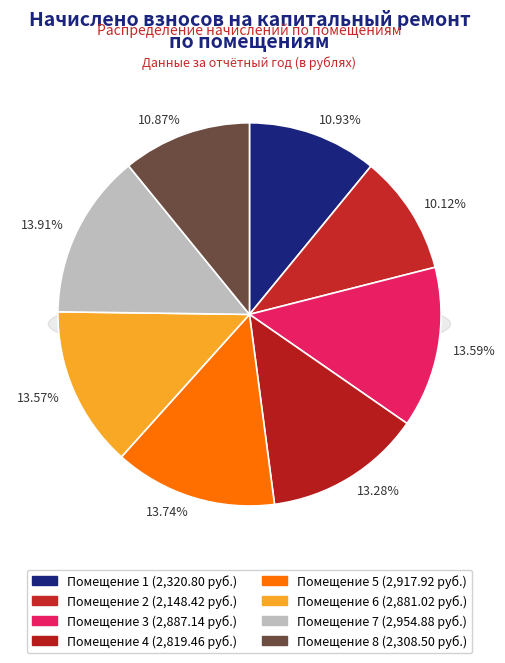

What percentage is the 1 slice, to the nearest percent?

11%